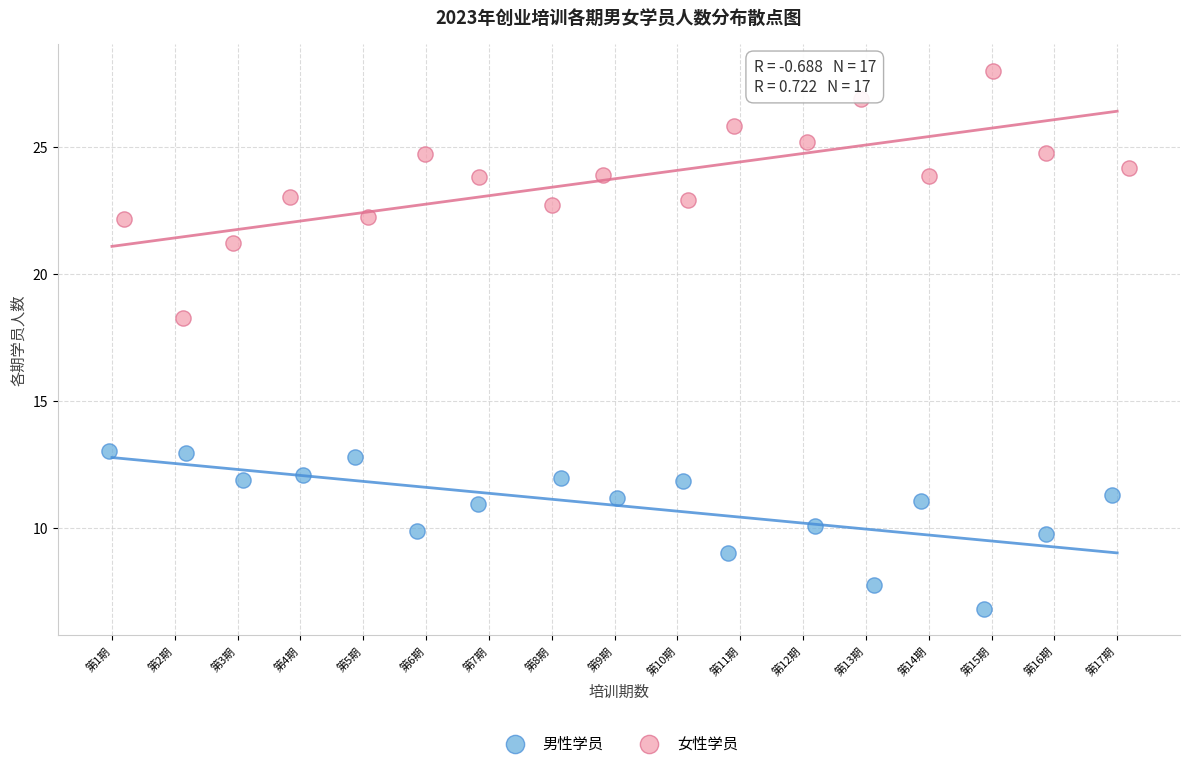

Which series reaches the minimum Y coordinate?

男性学员